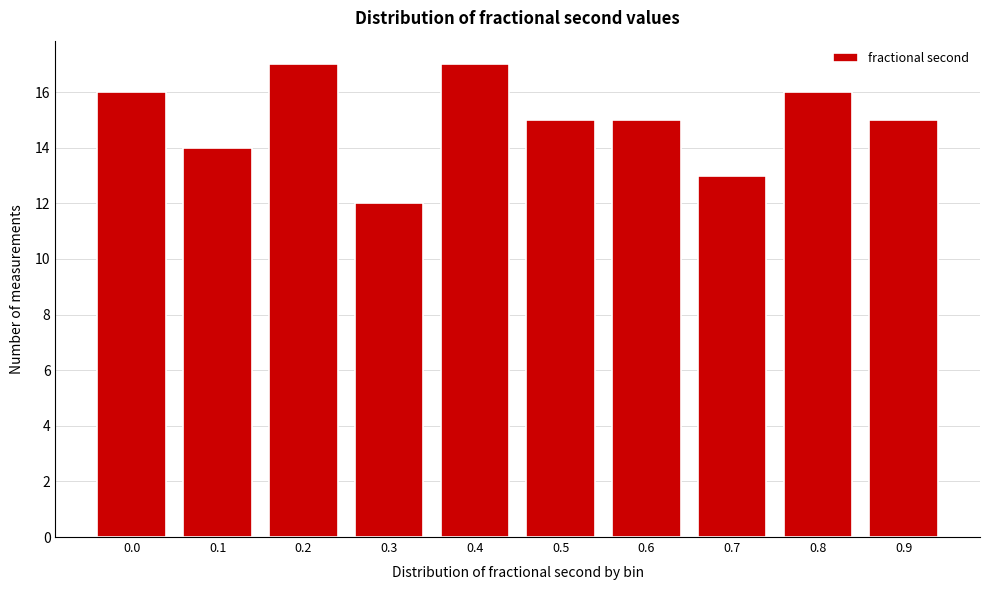

Reading right to left, transcribe all the data shown in this chart.

0.9=15	0.8=16	0.7=13	0.6=15	0.5=15	0.4=17	0.3=12	0.2=17	0.1=14	0.0=16